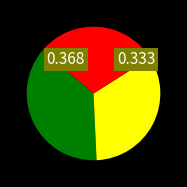

Does any single category account for the majority?

No